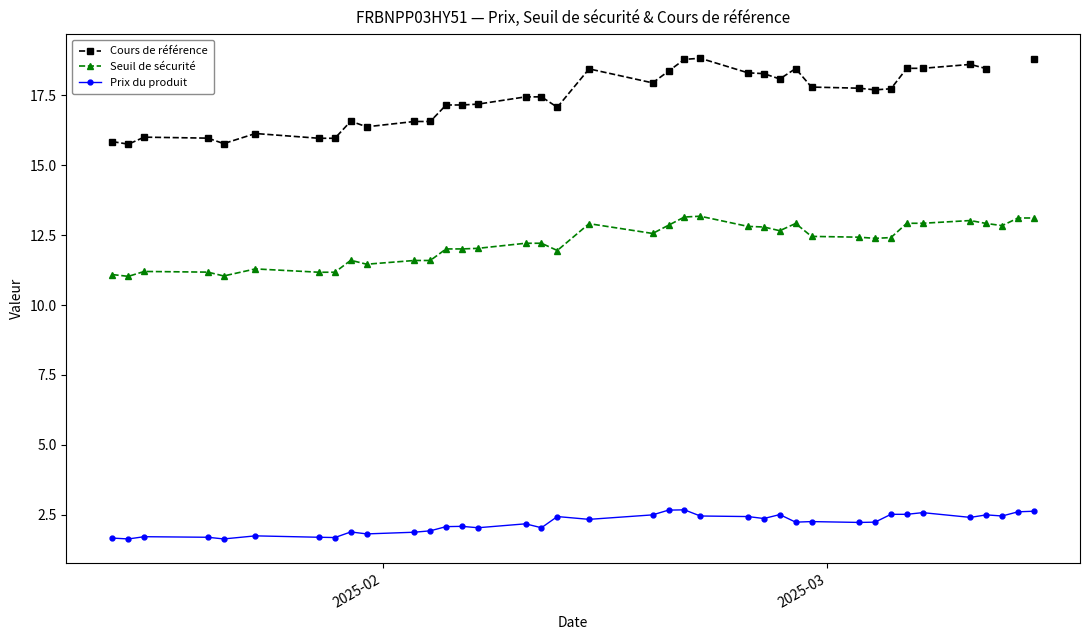

What is the minimum value for Prix du produit?

1.6